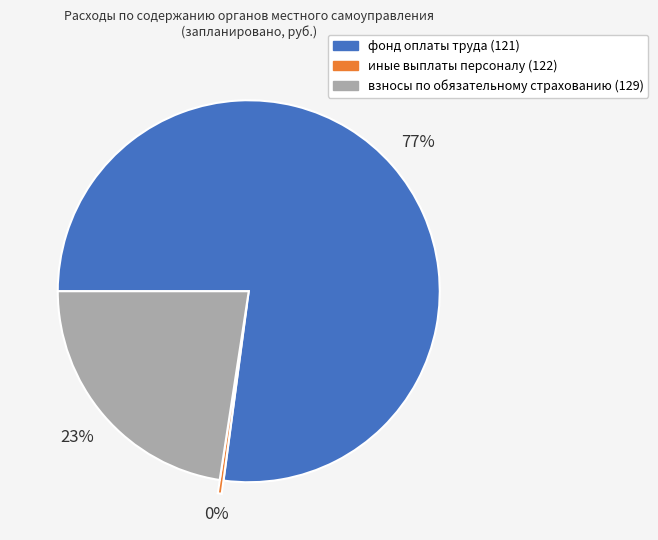

The взносы по обязательному страхованию (129) slice represents 23% of the pie. True or false?

True